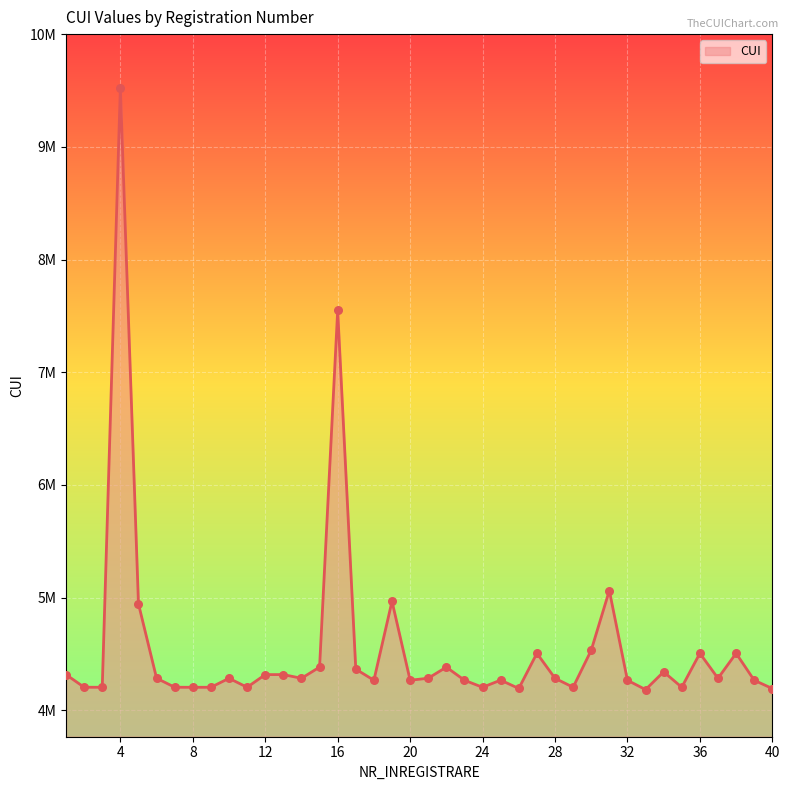

Is this an area chart (filled region under the line)?

Yes